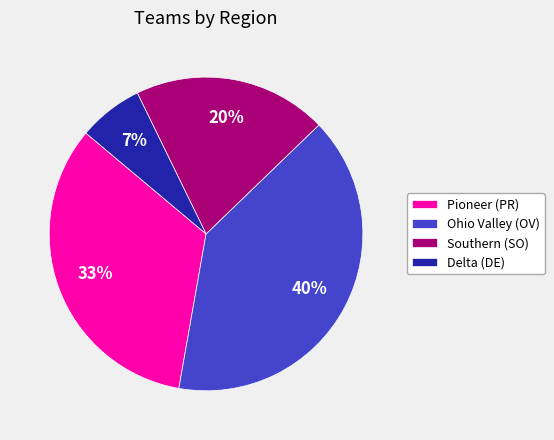

To the nearest percent, what is the difference between the Pioneer (PR) and Ohio Valley (OV) slice percentages?

7%